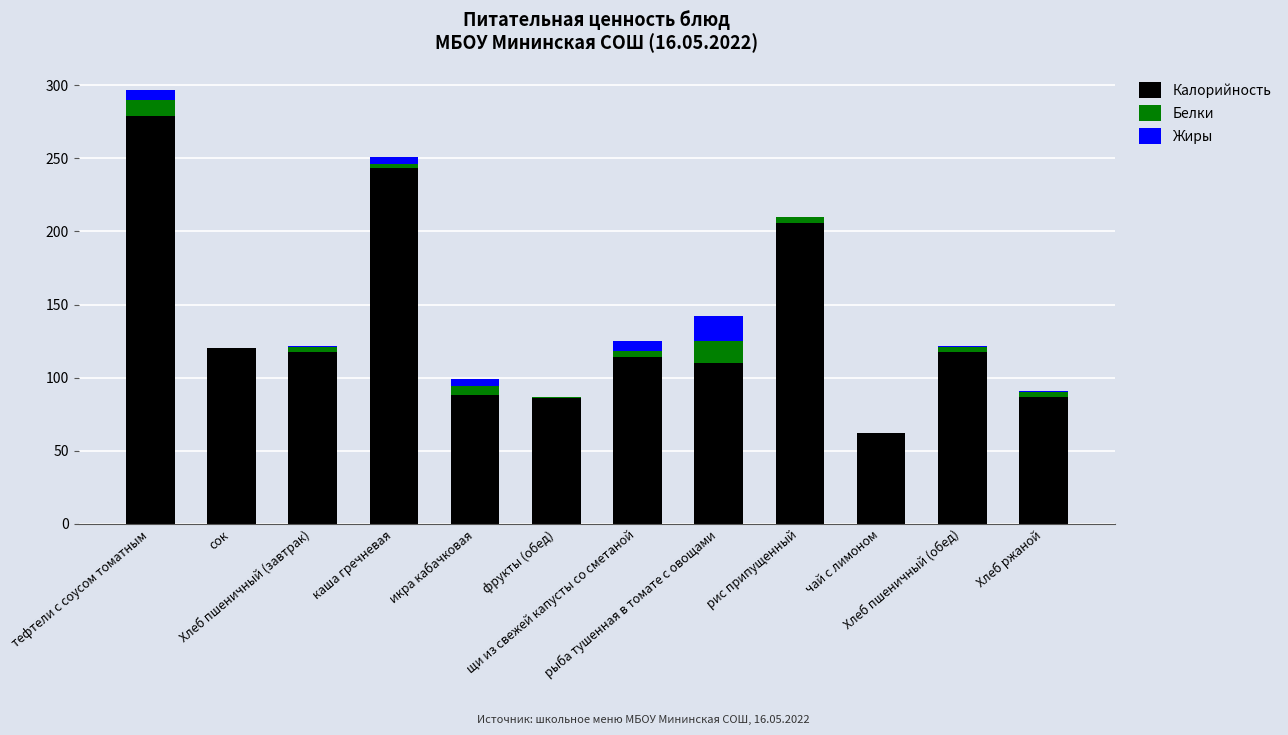

What is the highest value of the Калорийность series?

279.0